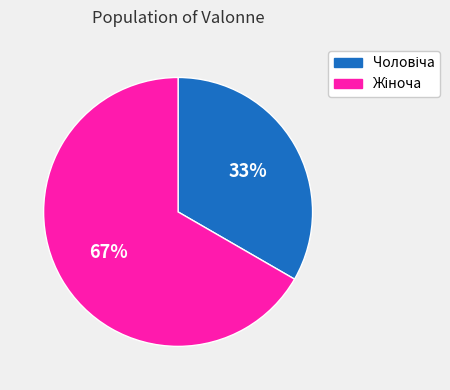

Does any single category account for the majority?

Yes